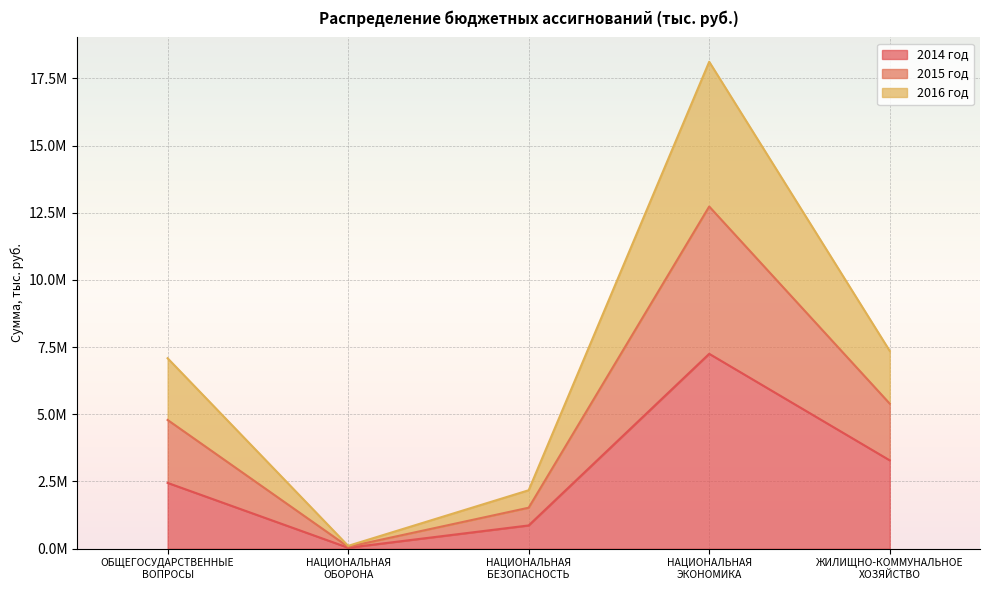

At which category is the sum across all series the highest?

НАЦИОНАЛЬНАЯ
ЭКОНОМИКА